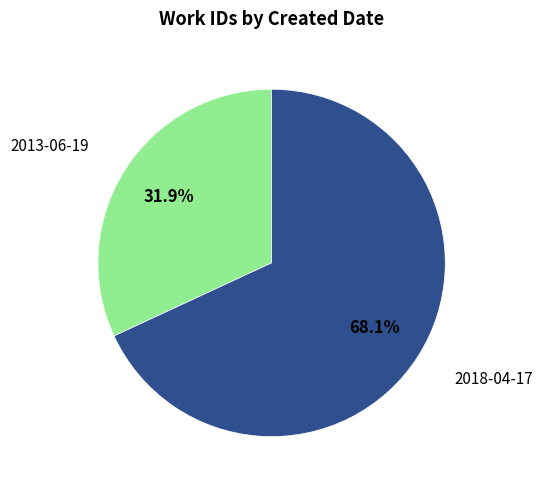

Approximately how many times larger is the value at 2018-04-17 compared to 2013-06-19?

2.1